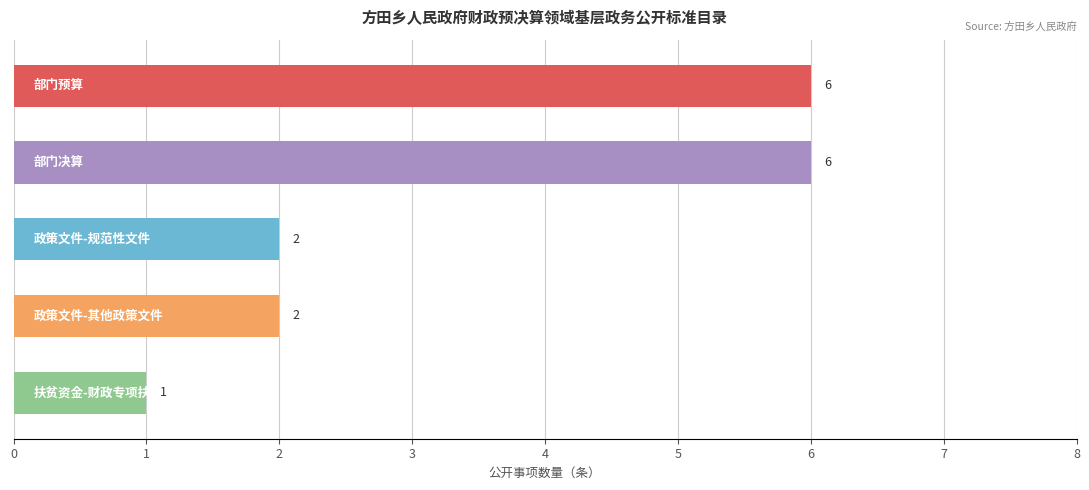

Reading bottom to top, list all the values displayed in this chart.

1	2	2	6	6